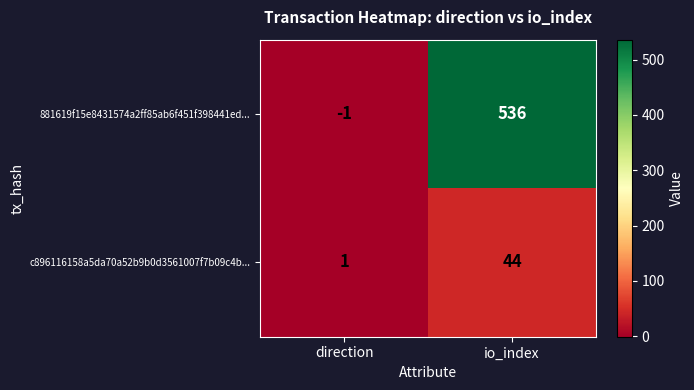

Which label corresponds to the smallest value in the chart?

direction